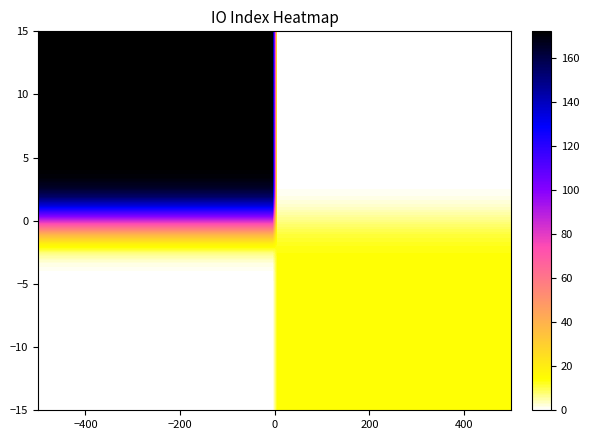

Reading left to right, extract all data points from this chart.

b2ddb27d...: direction=-1	io_index=172
df4bc51c...: direction=1	io_index=14